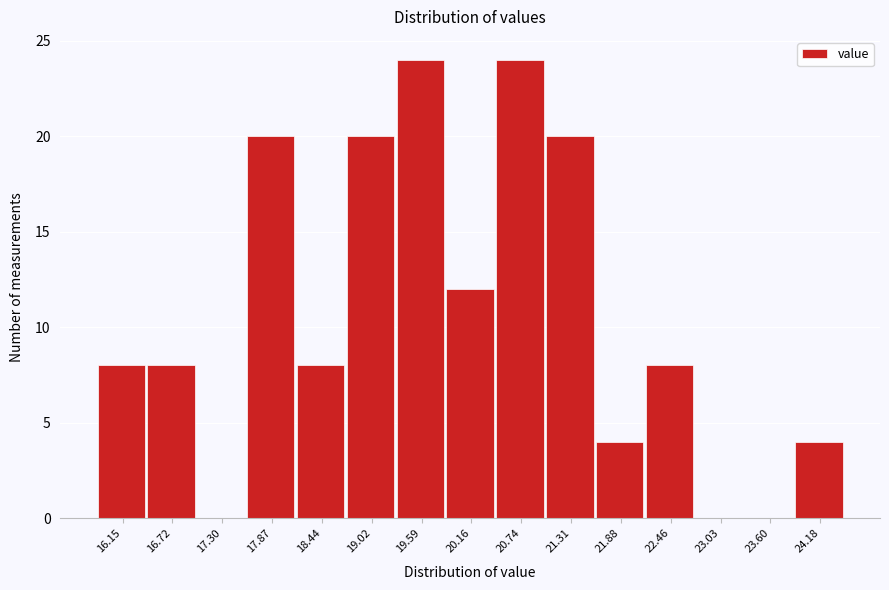

Reading right to left, transcribe all the data shown in this chart.

24.18=4	23.60=0	23.03=0	22.46=8	21.88=4	21.31=20	20.74=24	20.16=12	19.59=24	19.02=20	18.44=8	17.87=20	17.30=0	16.72=8	16.15=8